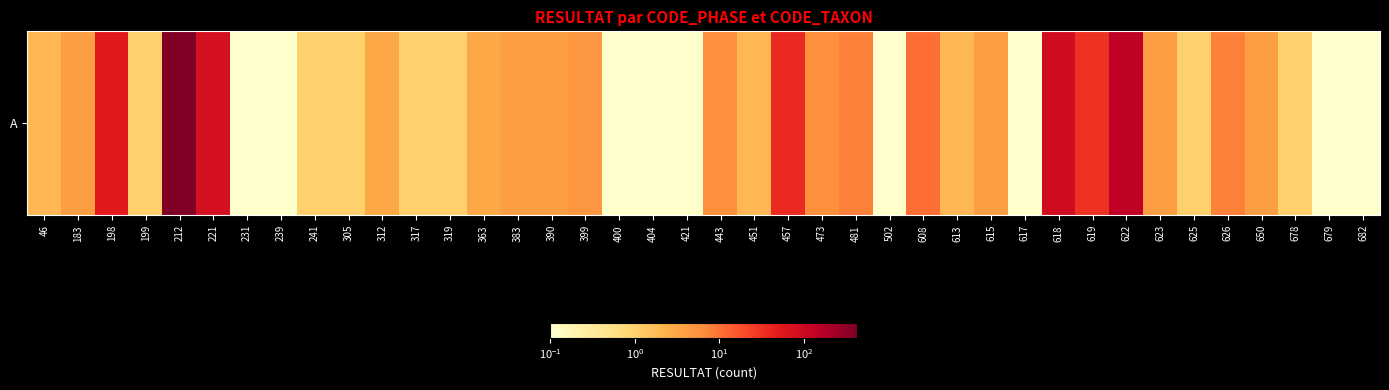

Rank the categories by value from highest to lowest.

212, 622, 618, 221, 198, 457, 619, 608, 481, 626, 443, 473, 399, 183, 383, 390, 615, 623, 650, 312, 363, 46, 451, 613, 199, 241, 305, 317, 319, 625, 678, 231, 239, 400, 404, 421, 502, 617, 679, 682